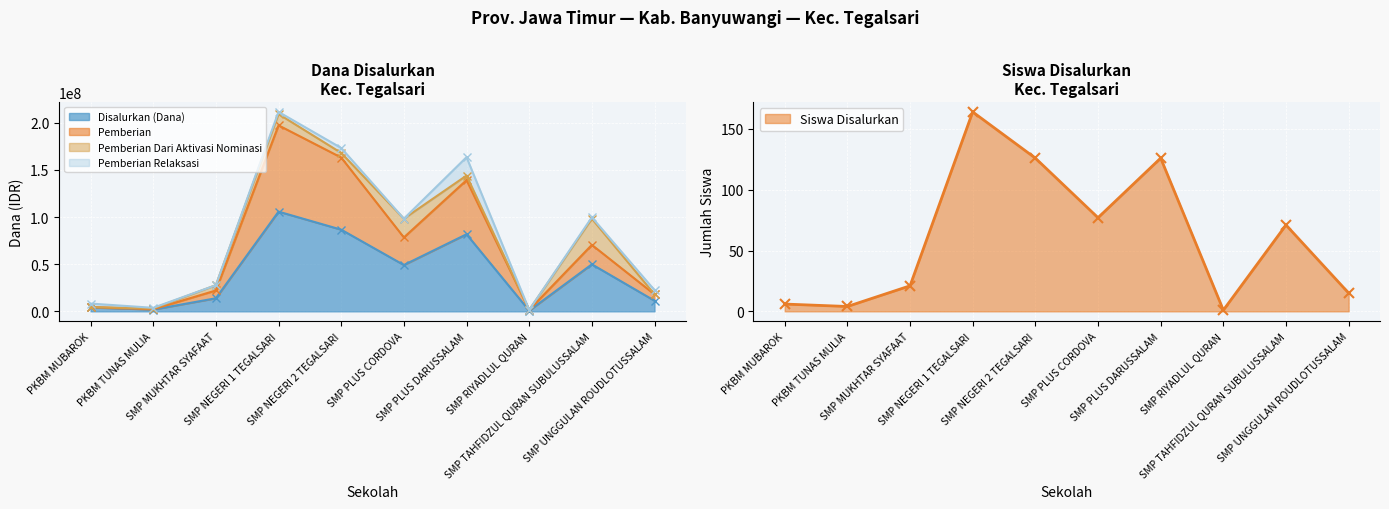

Where is Disalurkan (Dana) nearest to the value 53250000?

SMP TAHFIDZUL QURAN SUBULUSSALAM